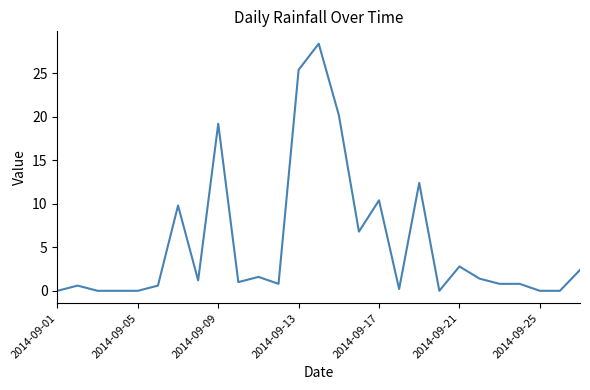

What is the difference between the maximum and minimum values?

28.4